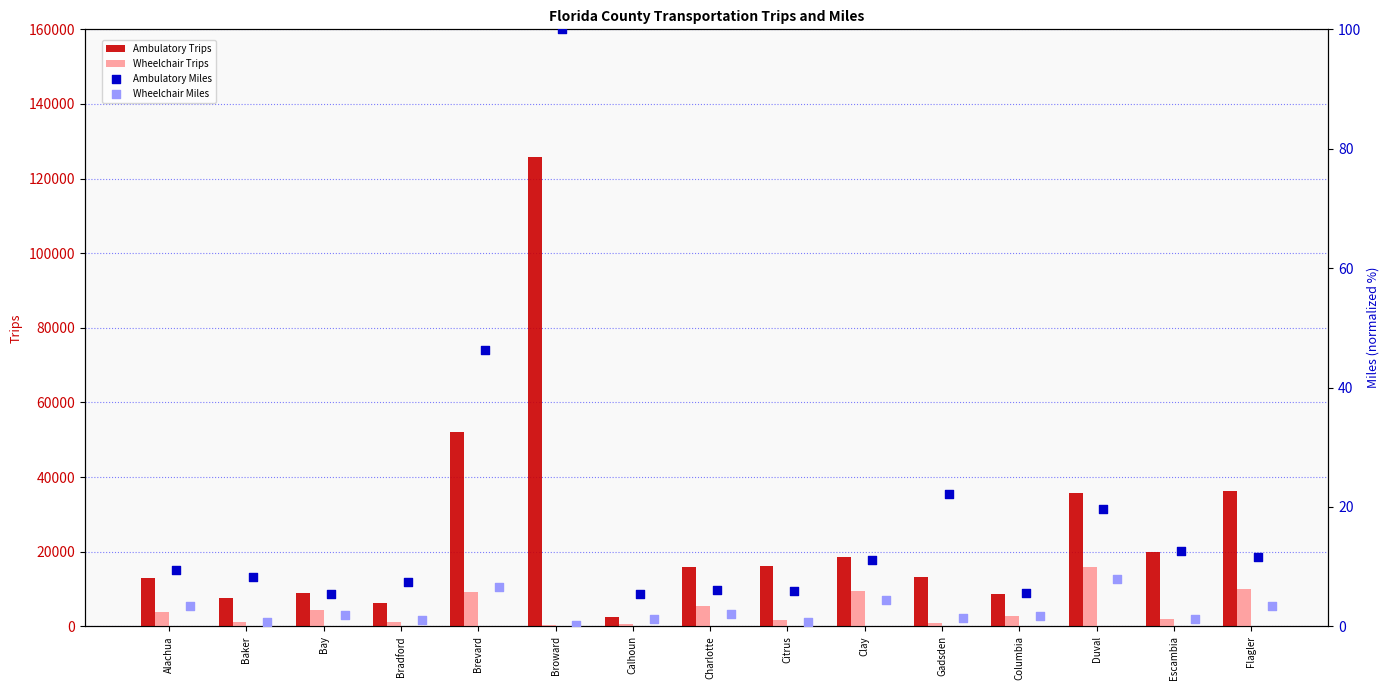

At how many categories does at least one series exceed 117838?

1